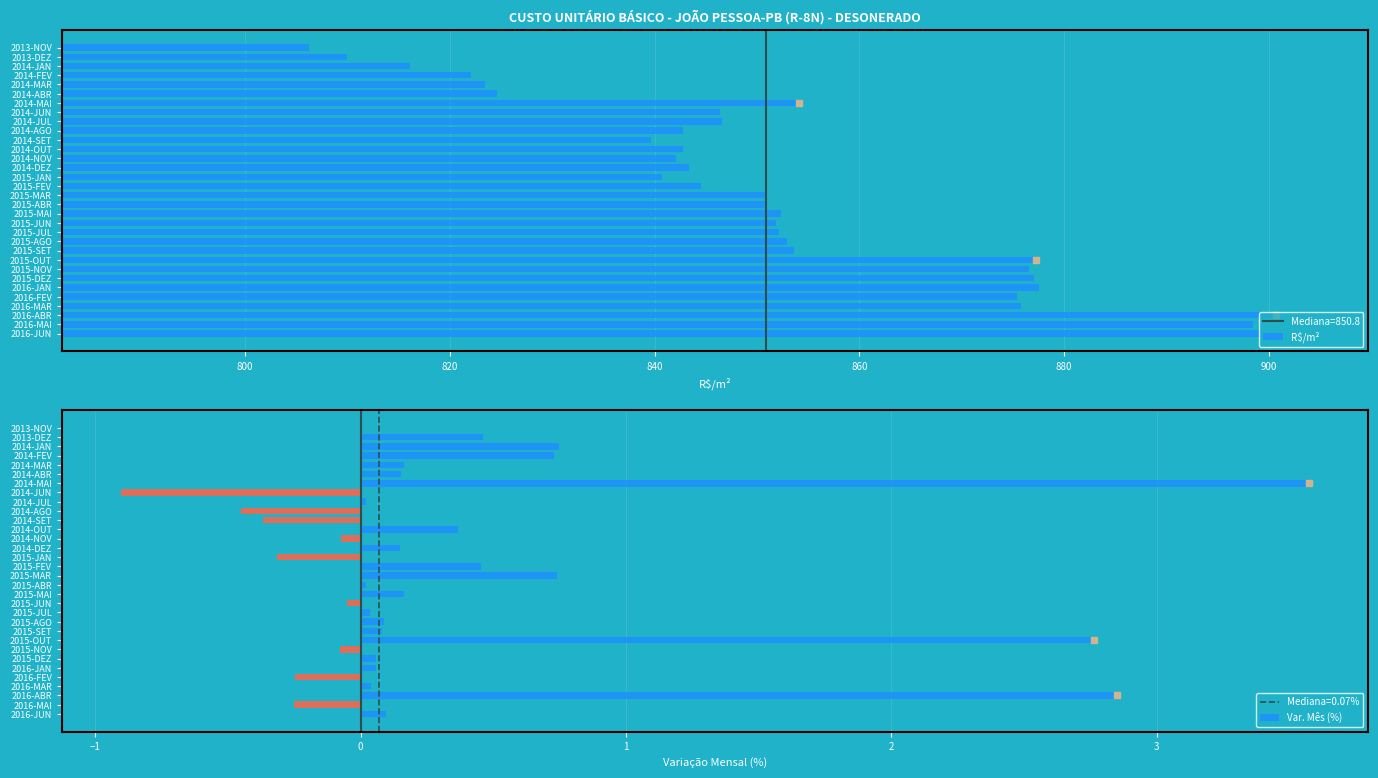

What is the maximum value shown in the chart?

900.7